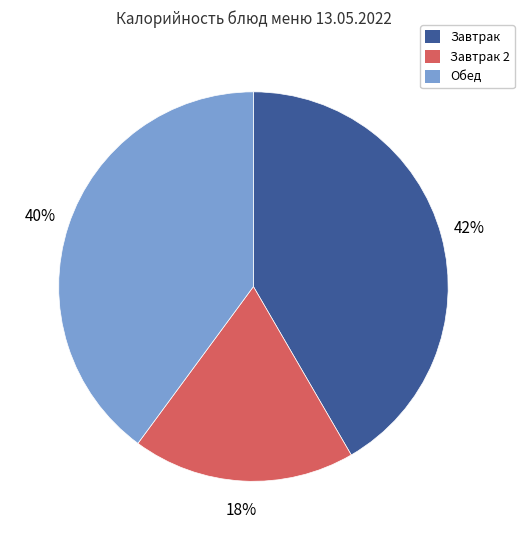

Which has a higher value, Завтрак or Обед?

Завтрак